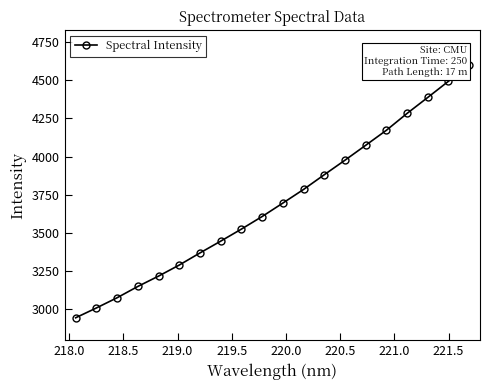

What is the value of the 12th point from the left?

3784.0